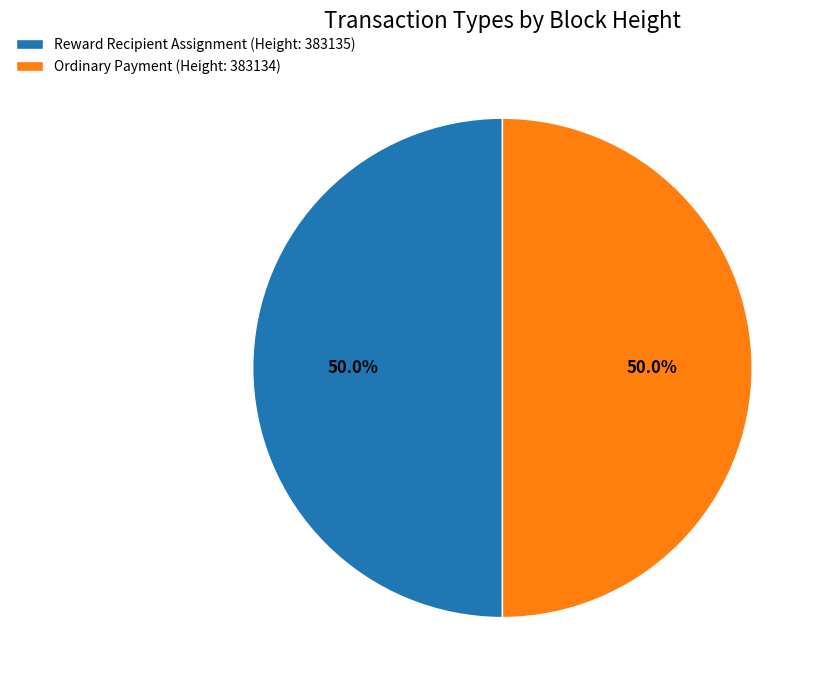

Is it true that Reward Recipient Assignment (Height: 383135) is 50% of the pie?

True